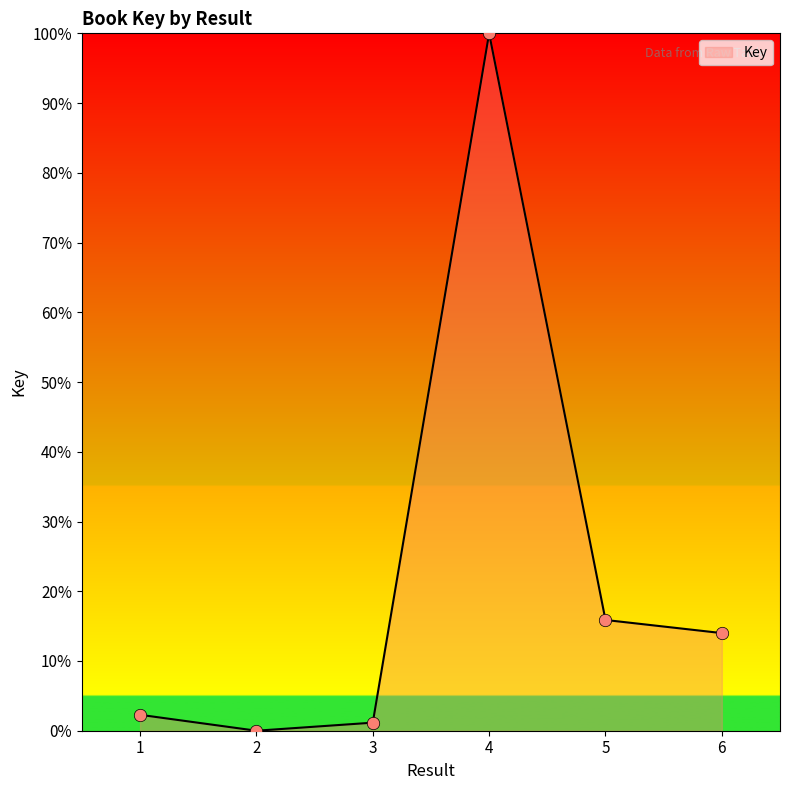

Approximately how many times larger is the value at 4 compared to 1?

43.8